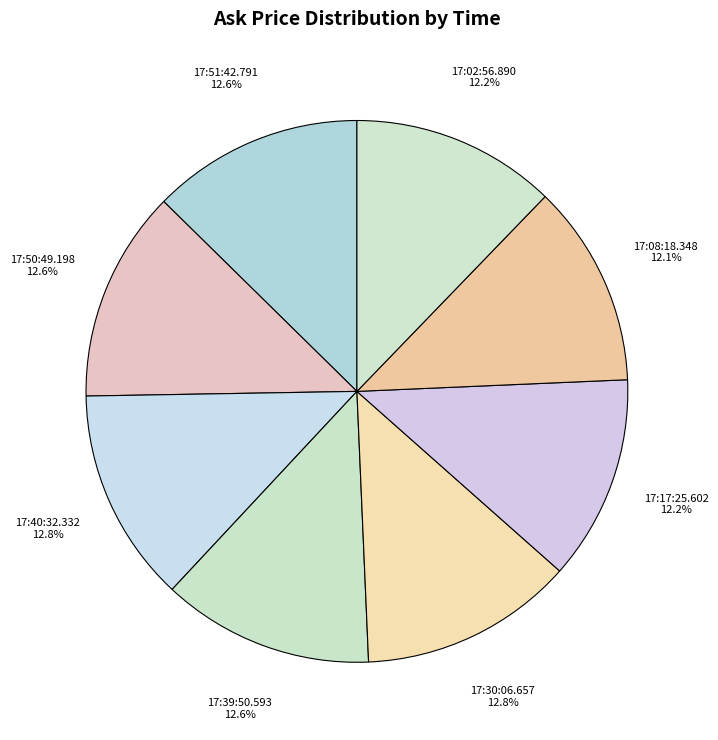

What portion of the pie excludes 17:08:18.348?

87.9%